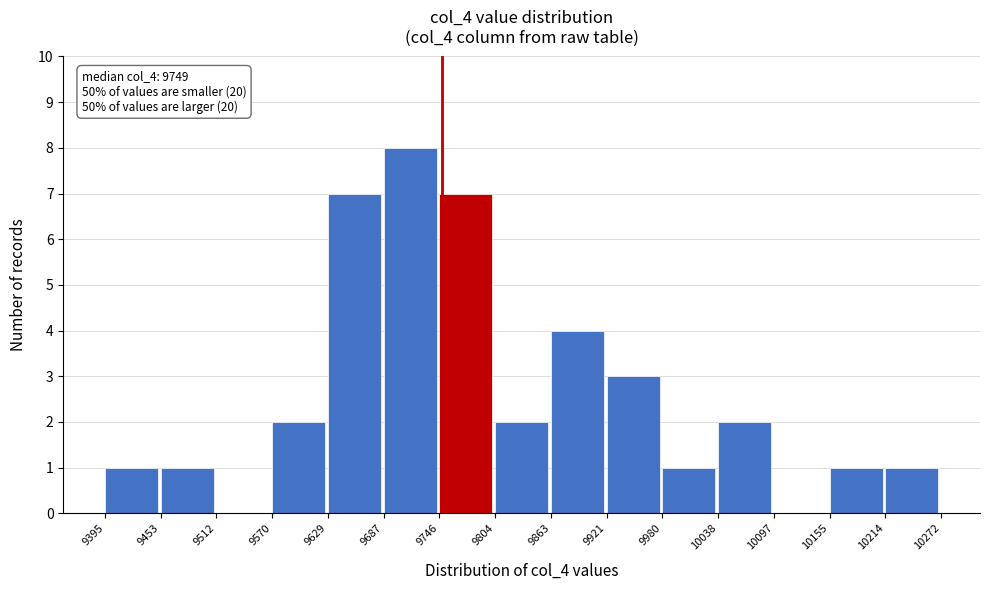

Which range on the x-axis has the tallest bar?

9687 to 9746